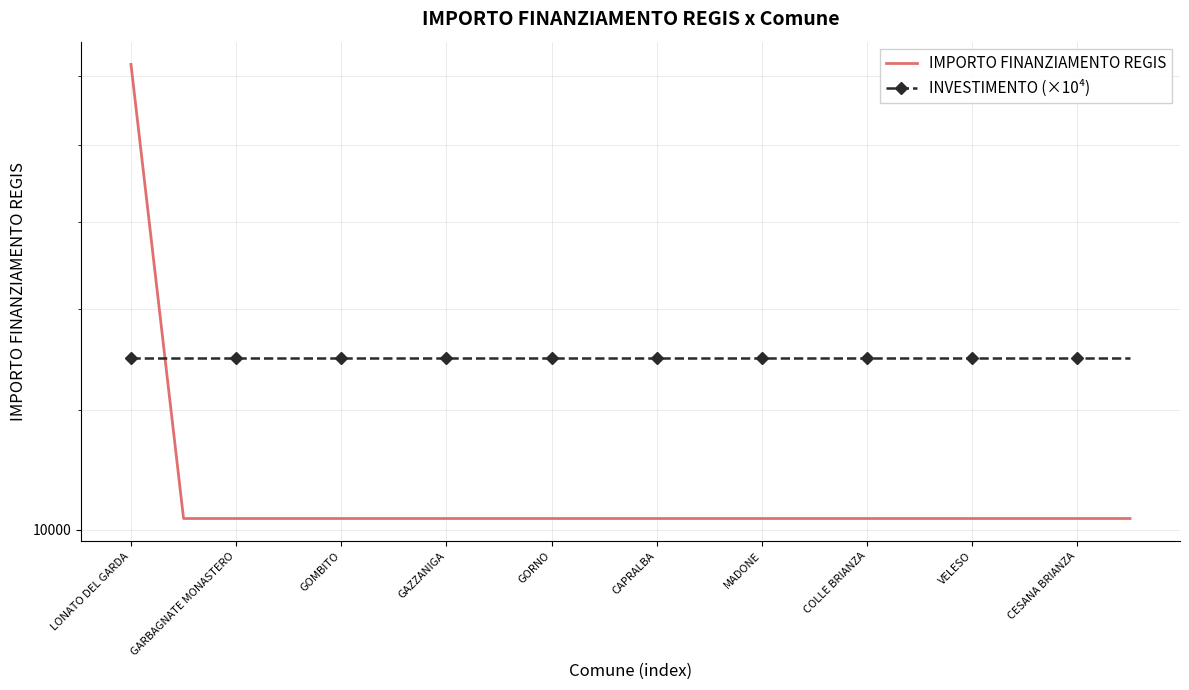

List the series in order of their overall mean, lowest first.

IMPORTO FINANZIAMENTO REGIS, INVESTIMENTO (×10⁴)